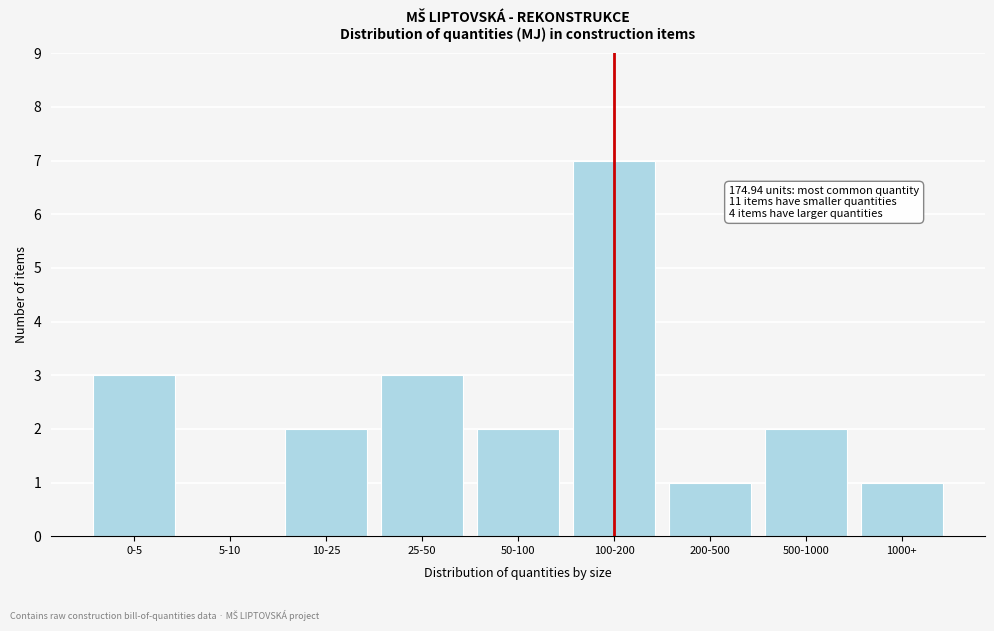

Reading right to left, extract all data points from this chart.

1000+=1	500-1000=2	200-500=1	100-200=7	50-100=2	25-50=3	10-25=2	5-10=0	0-5=3